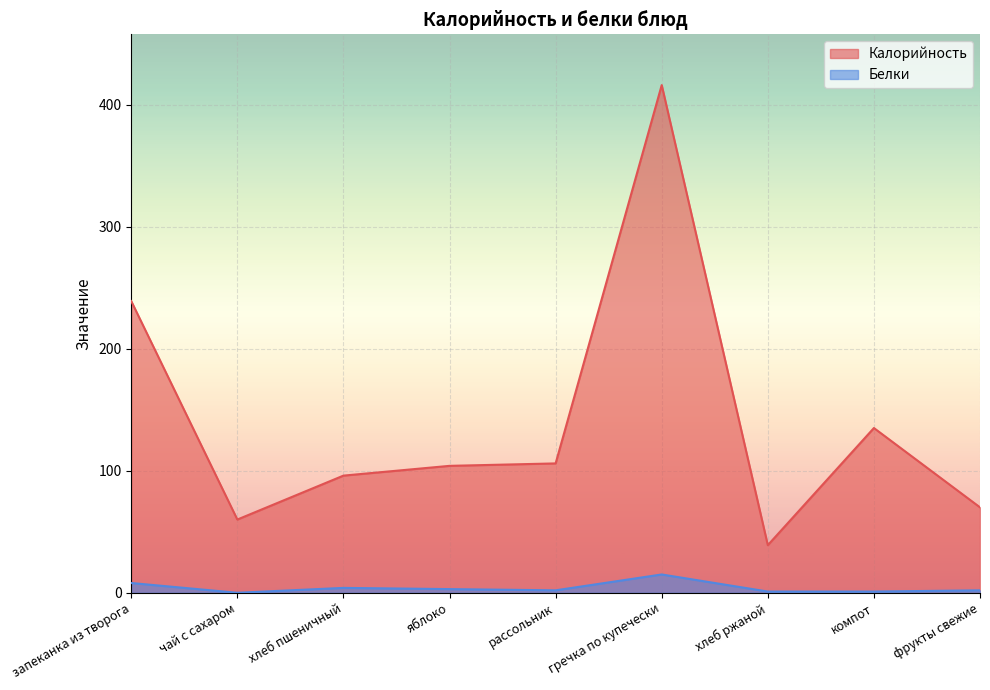

Reading left to right, transcribe all the data shown in this chart.

Калорийность: 239	60	96	104	106	416	39	135	70
Белки: 8	0	4	3	2	15	1	1	2